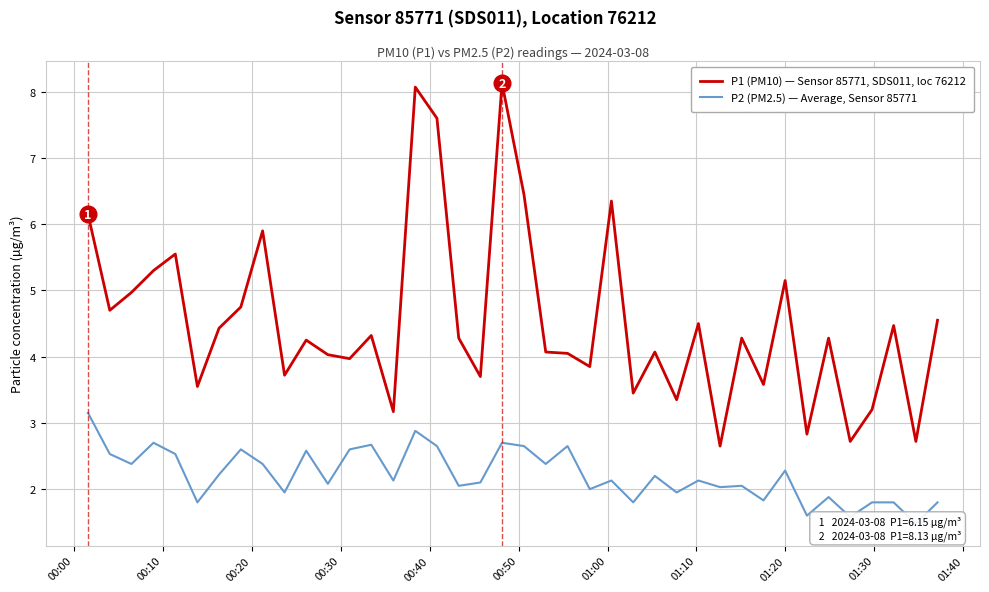

What is the maximum value for P1 (PM10) — Sensor 85771, SDS011, loc 76212?

8.1